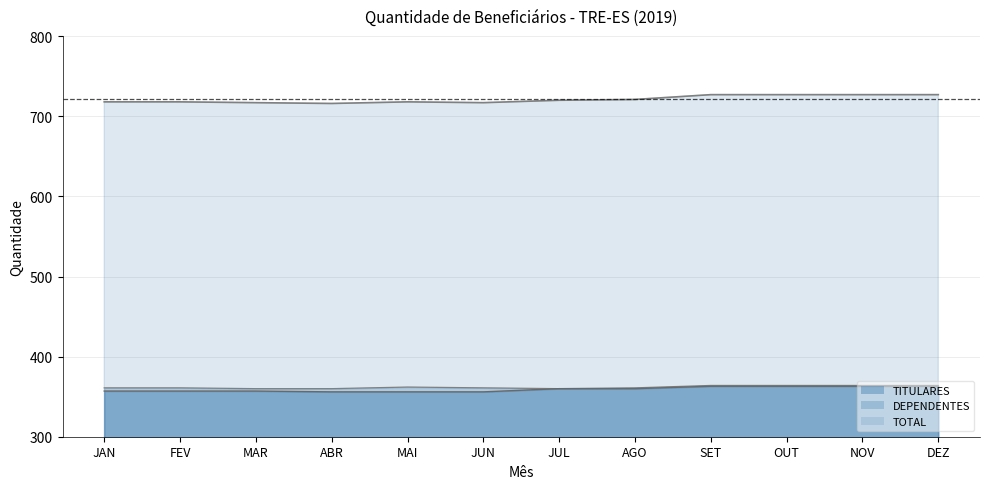

True or false: TITULARES has more than 0 points higher than both neighbors.

False